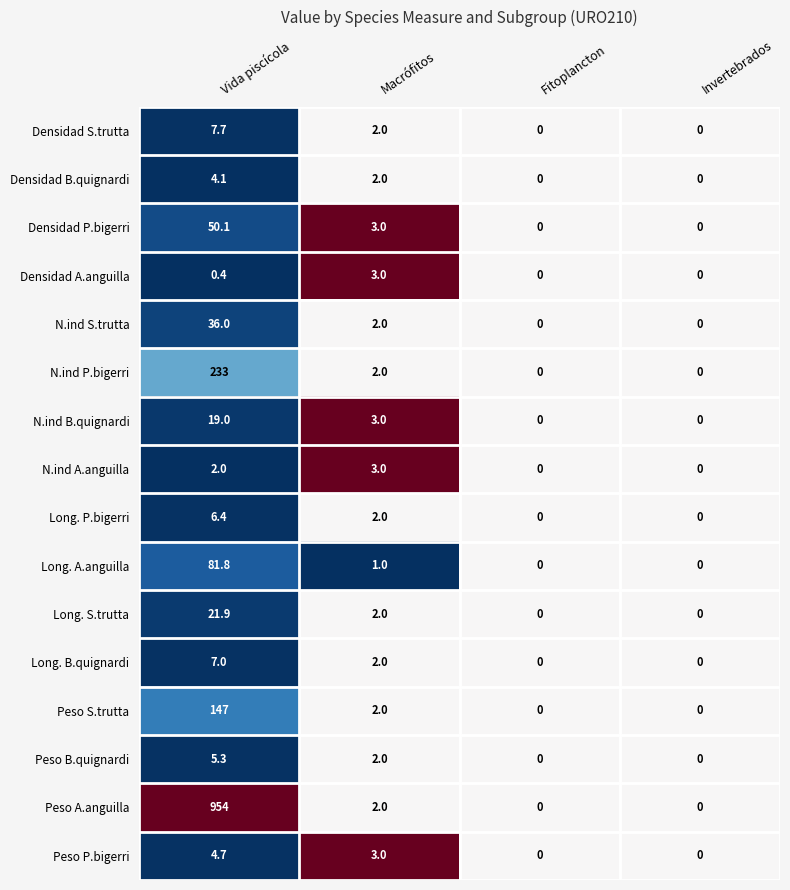

The value of Densidad B.quignardi at Vida piscícola is 4.1. True or false?

True